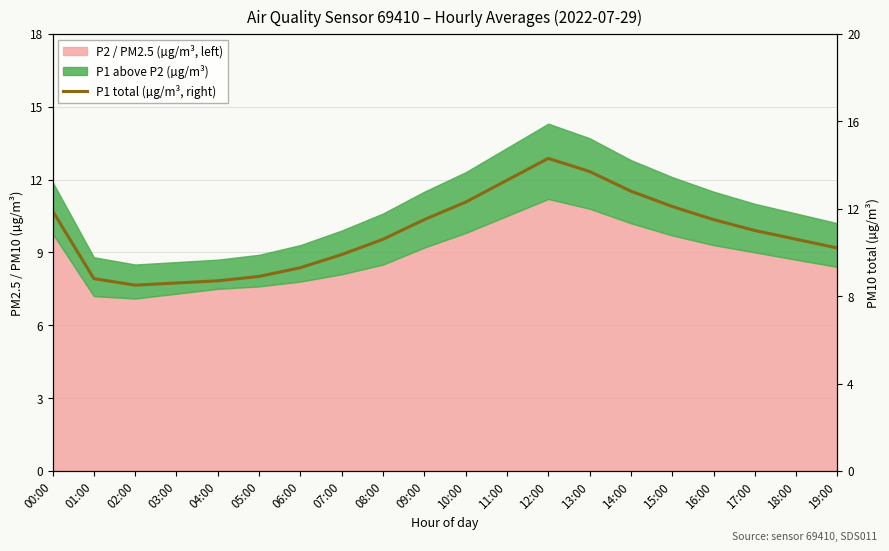

How many data points are above 11?

9